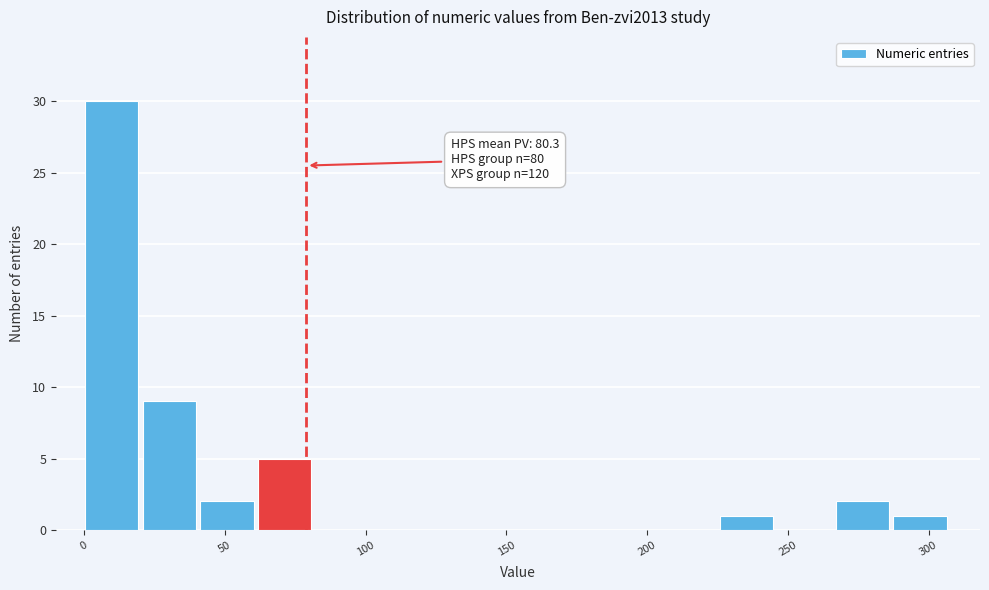

Over which range of the x-axis is the bar tallest?

0 to 20